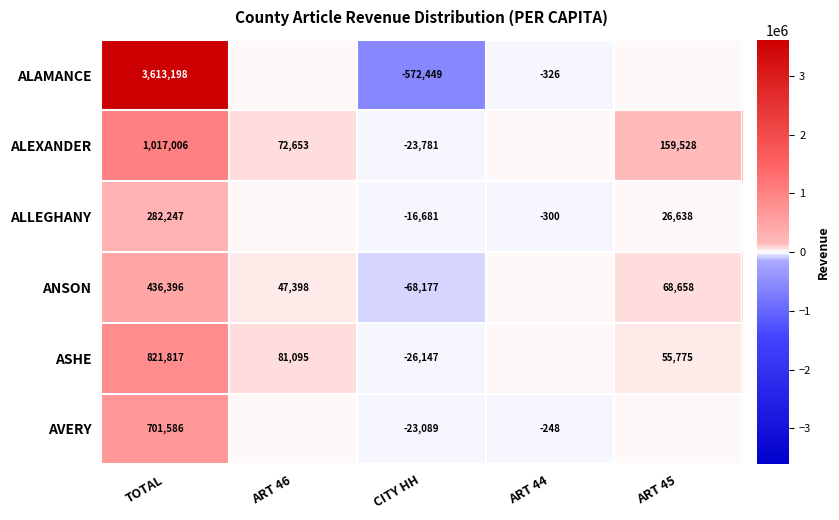

What is the sum of the ASHE values at CITY HH and ART 45?

29628